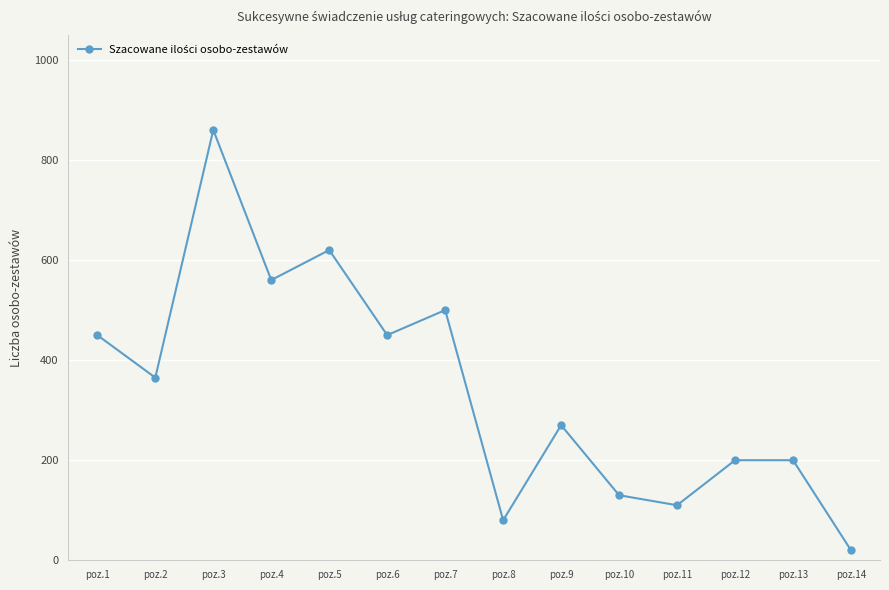

The chart shows a value of 666 at poz.7. True or false?

False